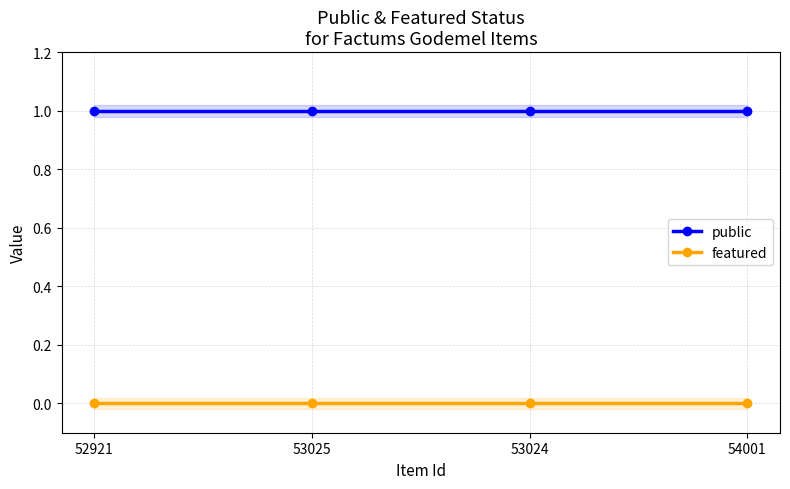

True or false: featured and public intersect in this chart.

False